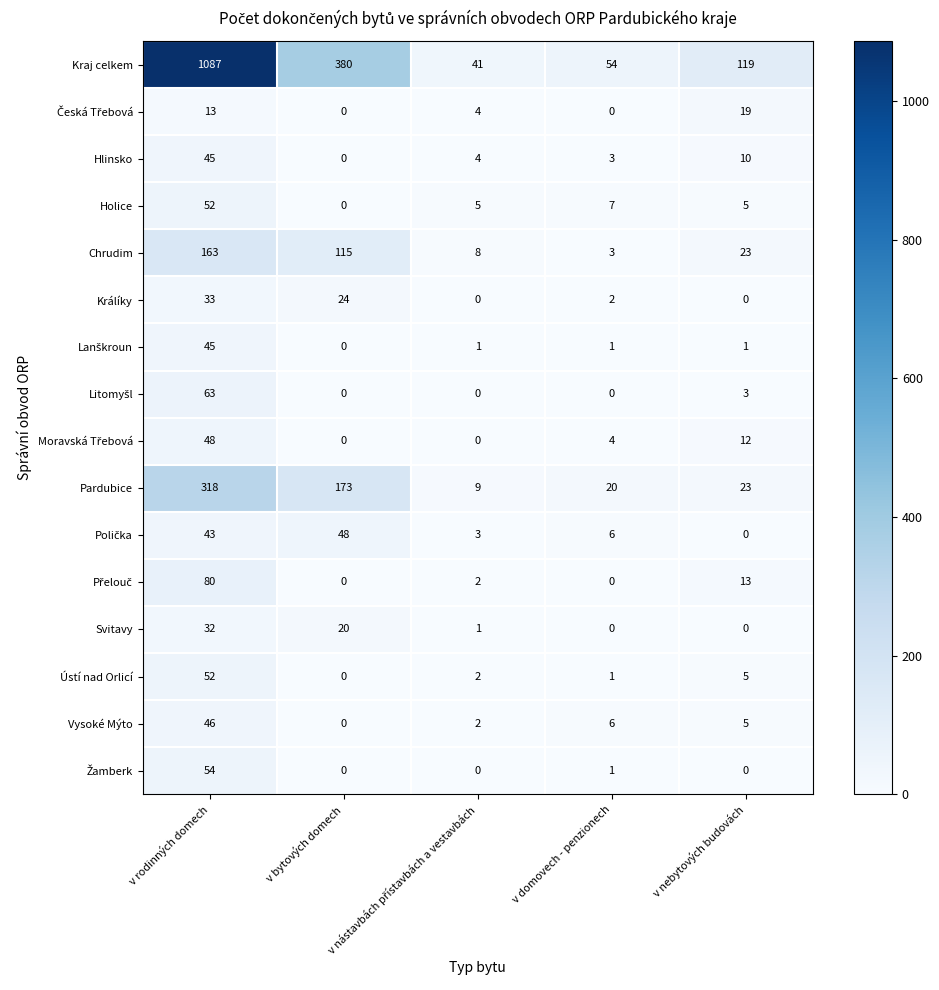

Is it true that Kraj celkem equals 1742 at v rodinných domech?

False